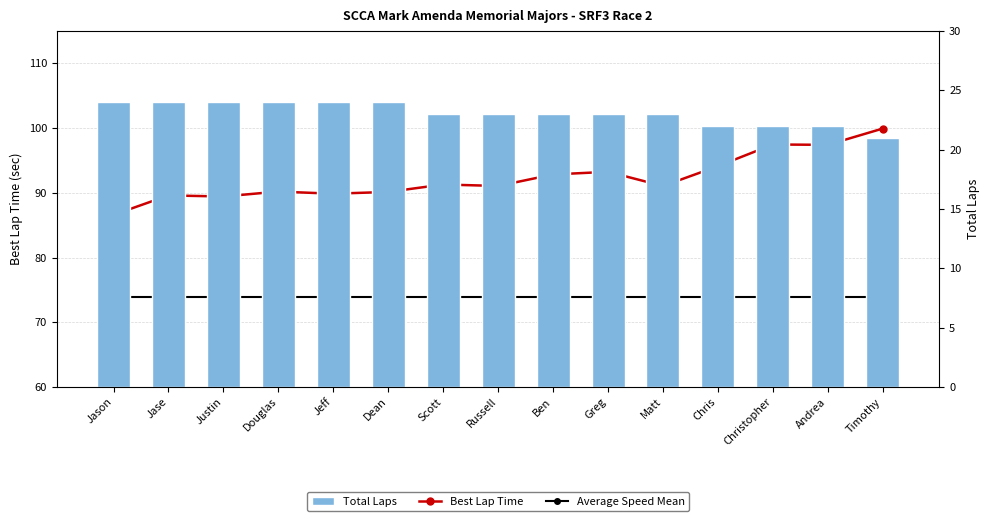

What is the approximate value of Best Lap Time at Douglas?

90.2